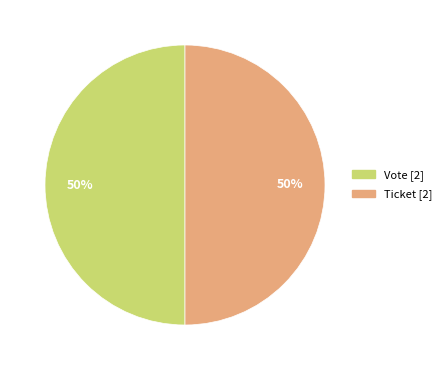

To the nearest percent, what is the average slice percentage?

50%